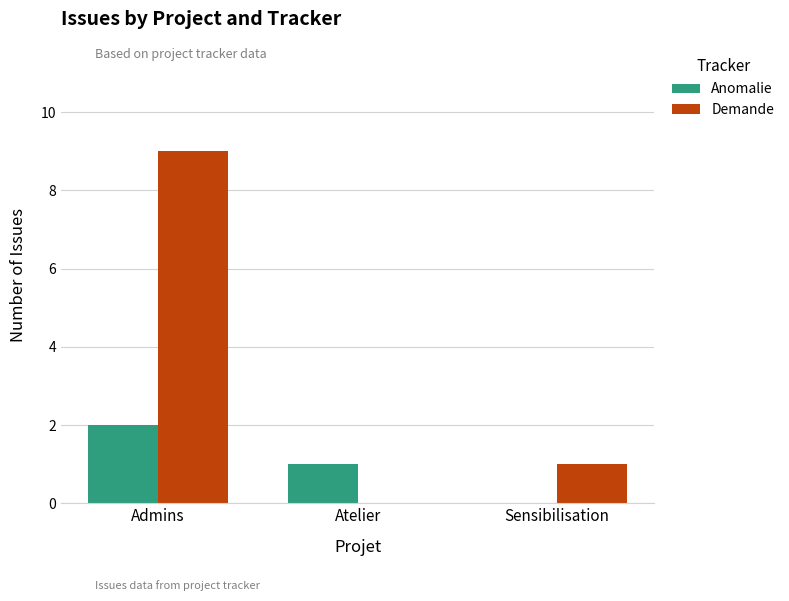

Reading right to left, extract all data points from this chart.

Anomalie: 0	1	2
Demande: 1	0	9